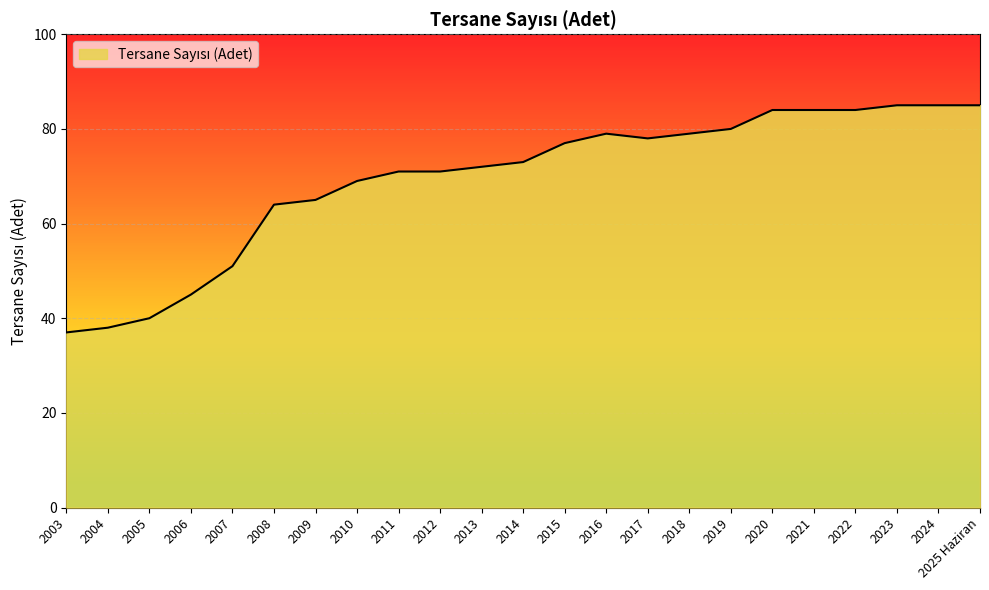

What is the maximum value shown in the chart?

85